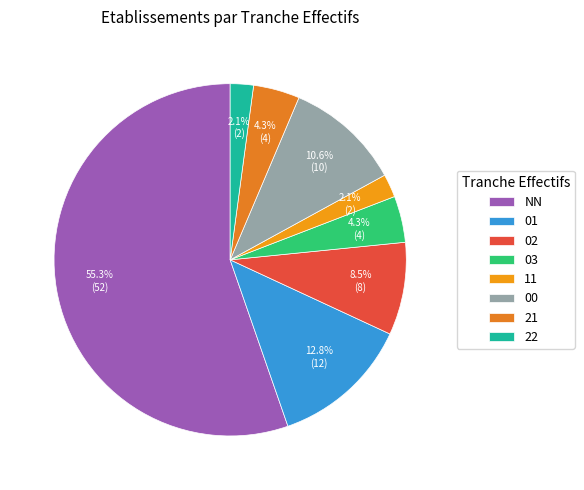

Is it true that 11 is 2% of the pie?

True